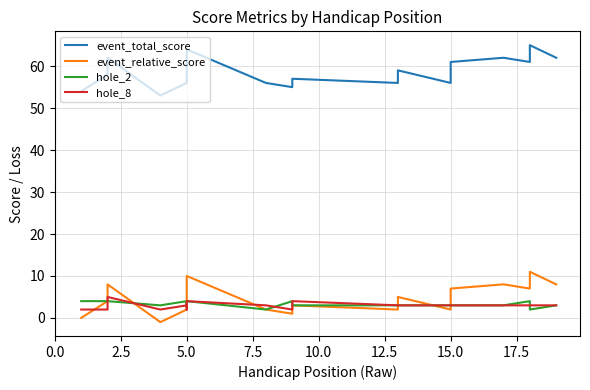

How many interior local valleys does the event_total_score series have?

5